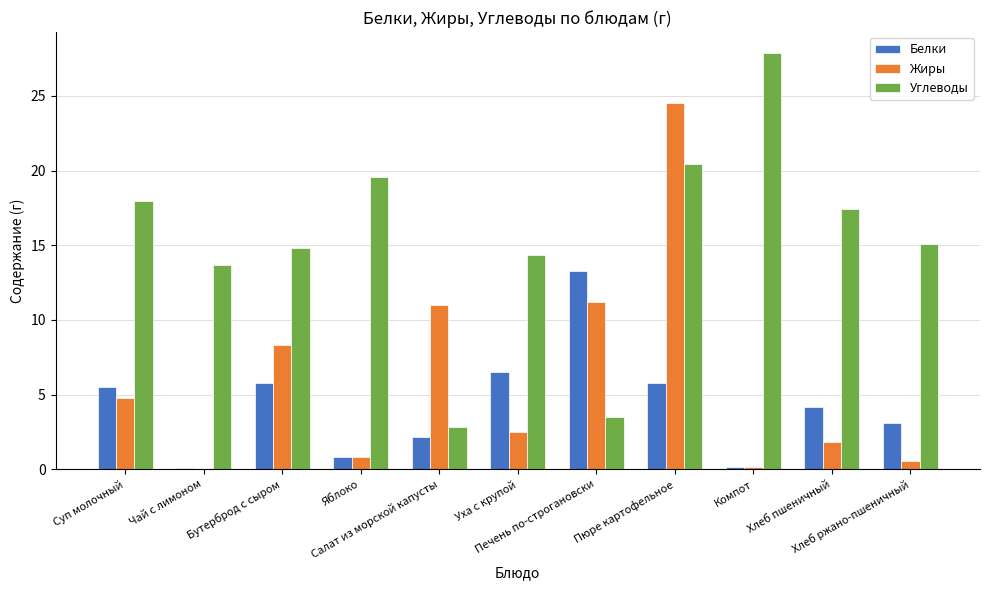

What is the difference between the Углеводы values at Уха с крупой and Яблоко?

5.2